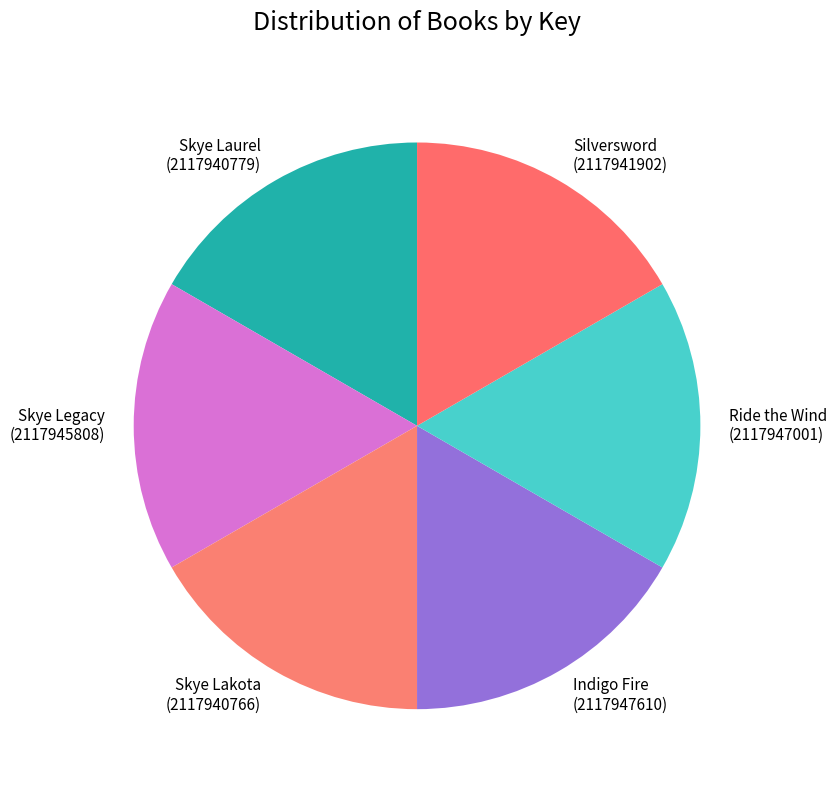

True or false: Indigo Fire accounts for 17% of the total.

True